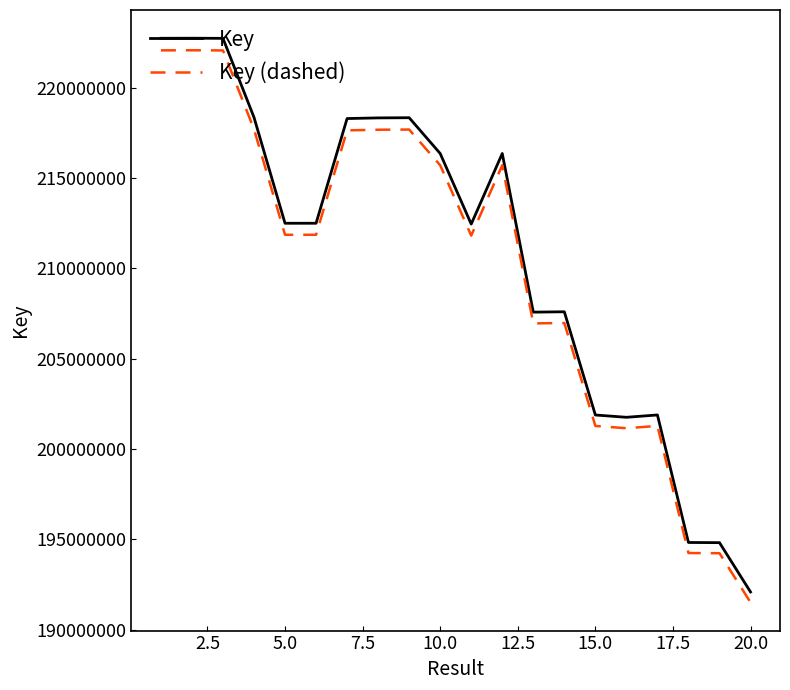

At how many categories does at least one series exceed 199933904?

17